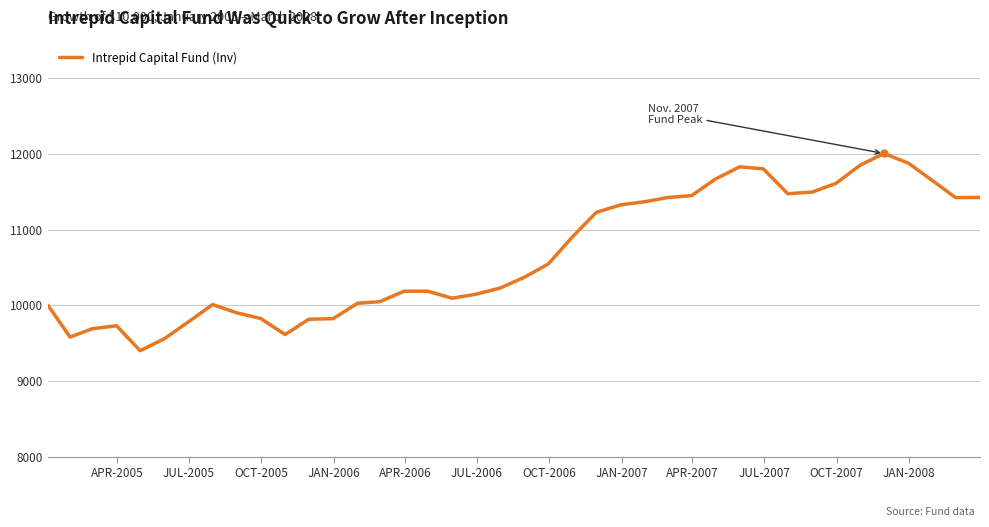

What is the greatest value displayed?

12008